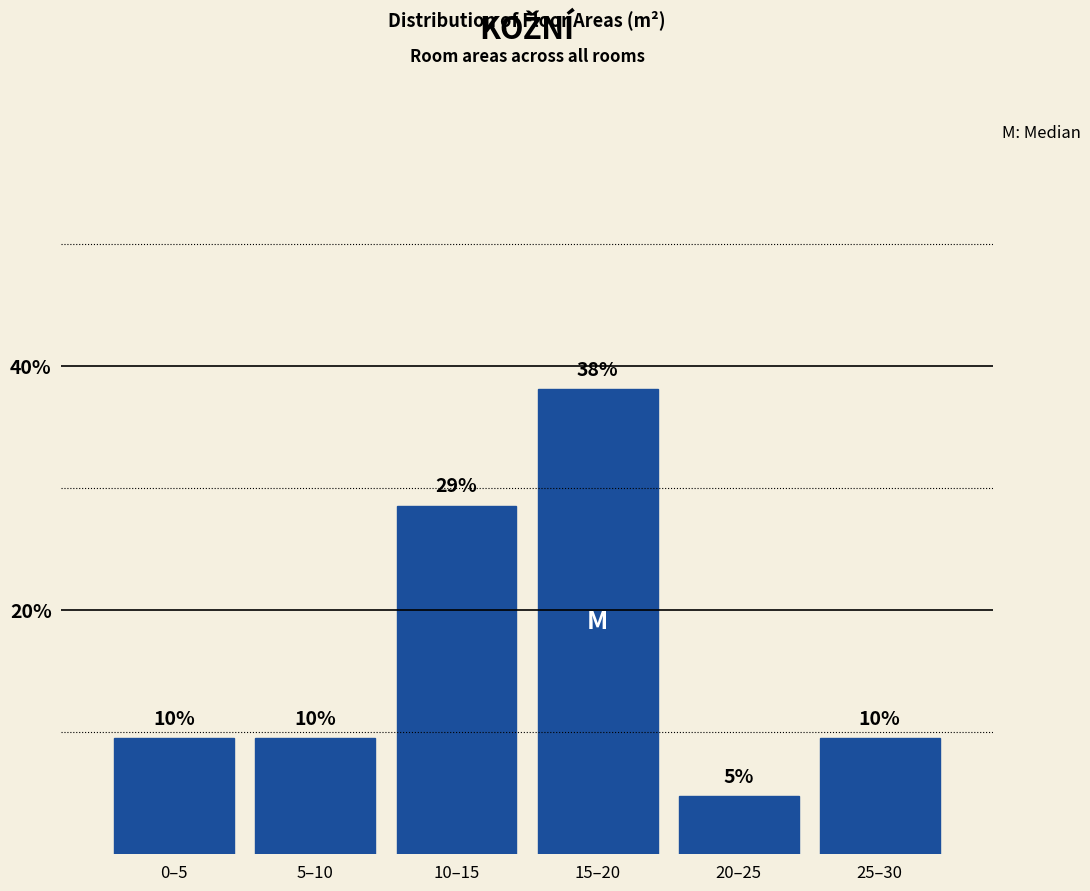

Are the bars horizontal?

No